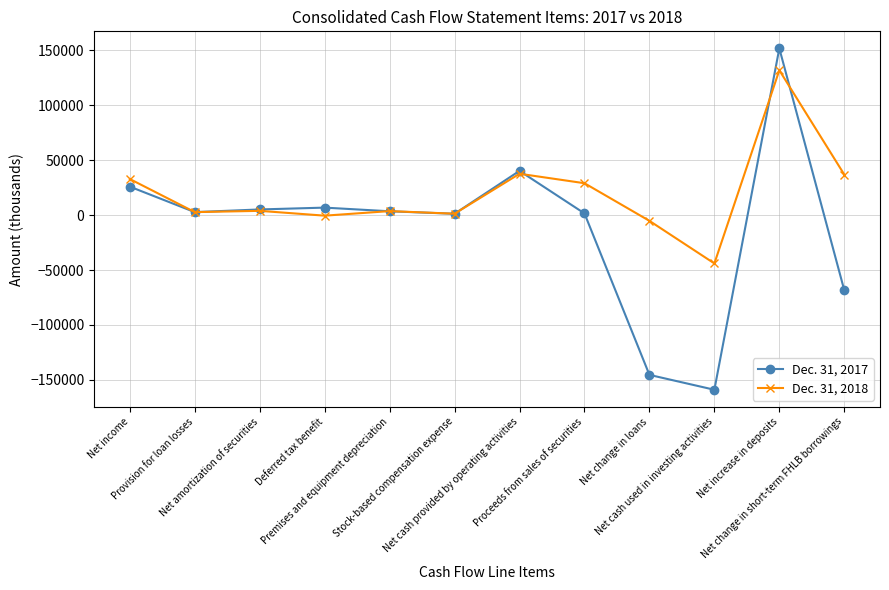

What is the label of the 11th point from the left?

Net increase in deposits